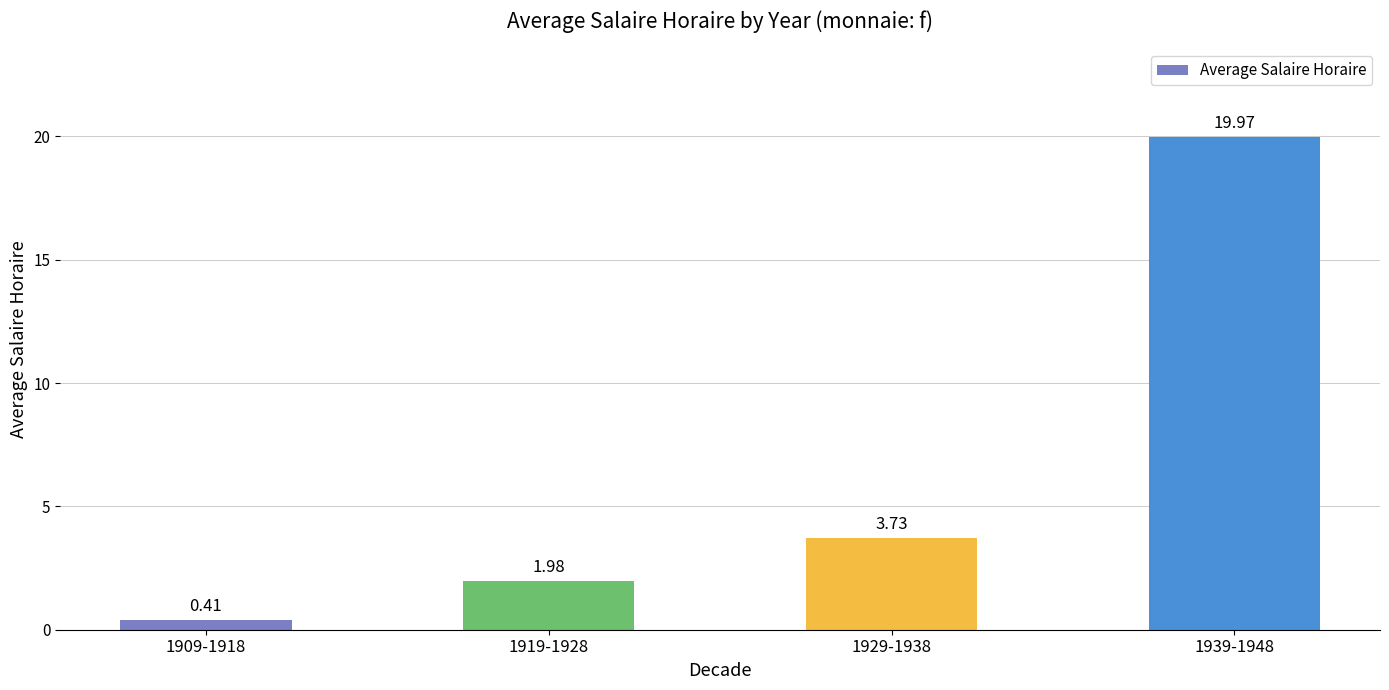

Rank the categories by value from highest to lowest.

1939-1948, 1929-1938, 1919-1928, 1909-1918